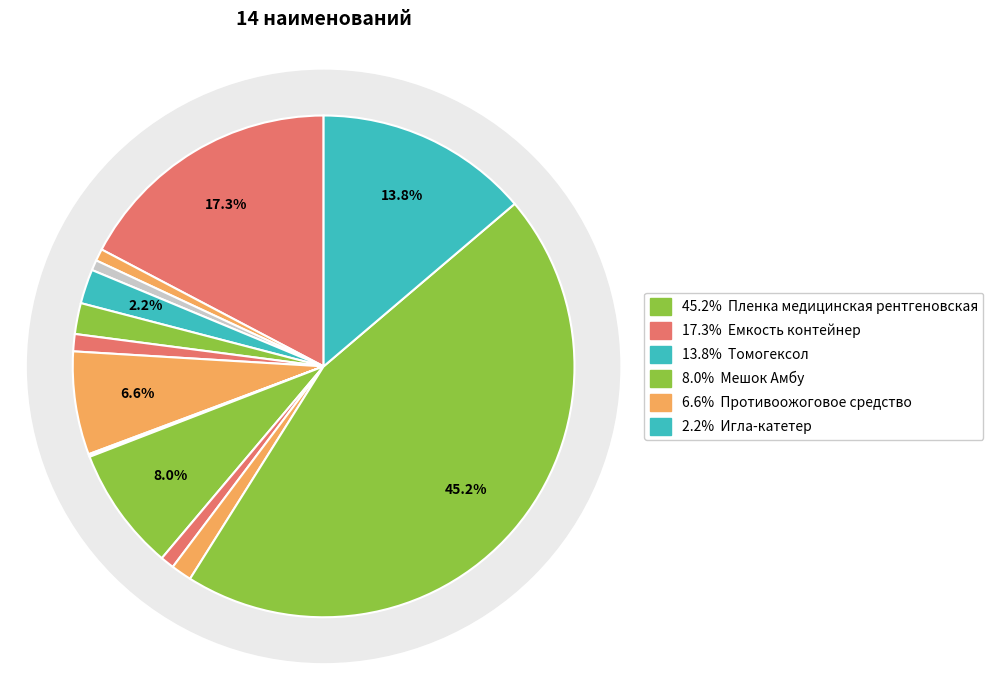

To the nearest percent, what is the difference between the Комплект Шин Крамера and Пленка медицинская рентгеновская slice percentages?

44%